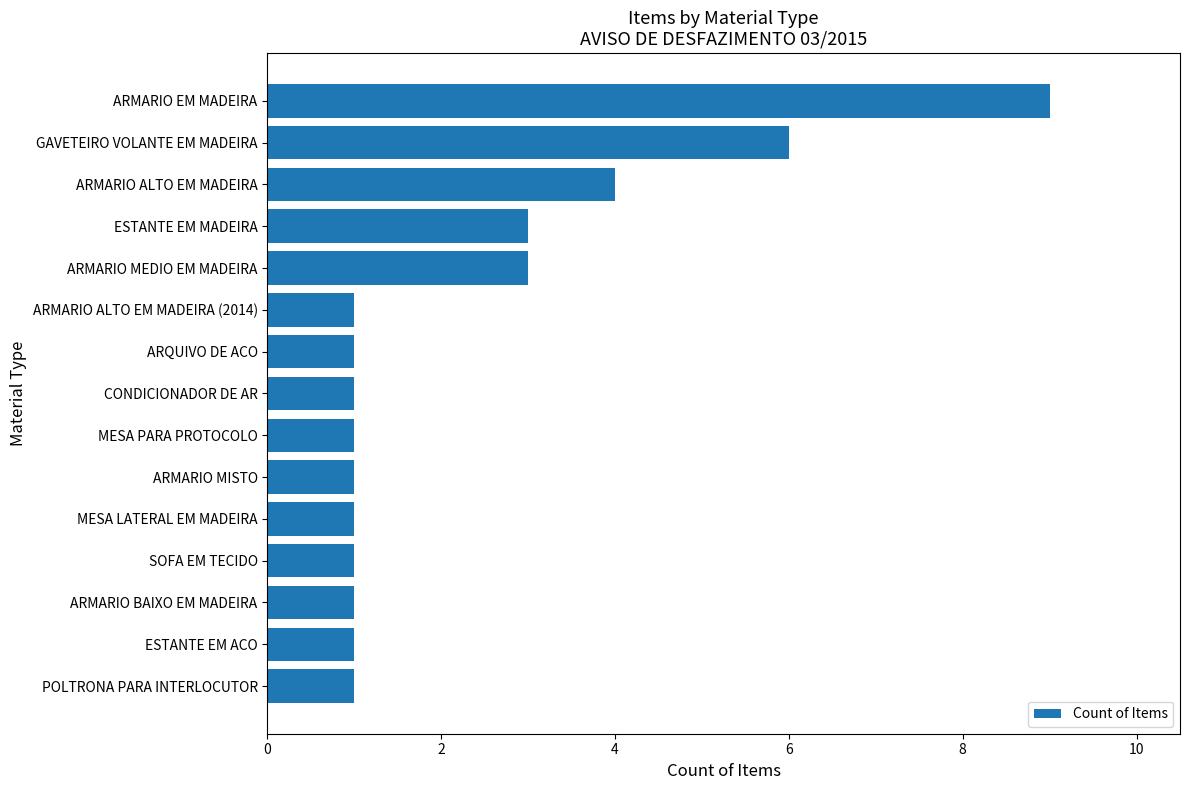

The chart shows a value of 2 at CONDICIONADOR DE AR. True or false?

False